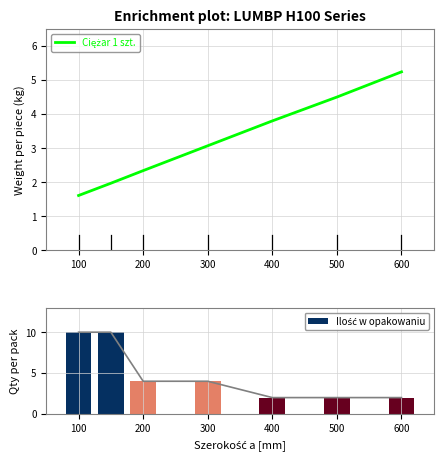

Between 600 and 300, which is larger?

600